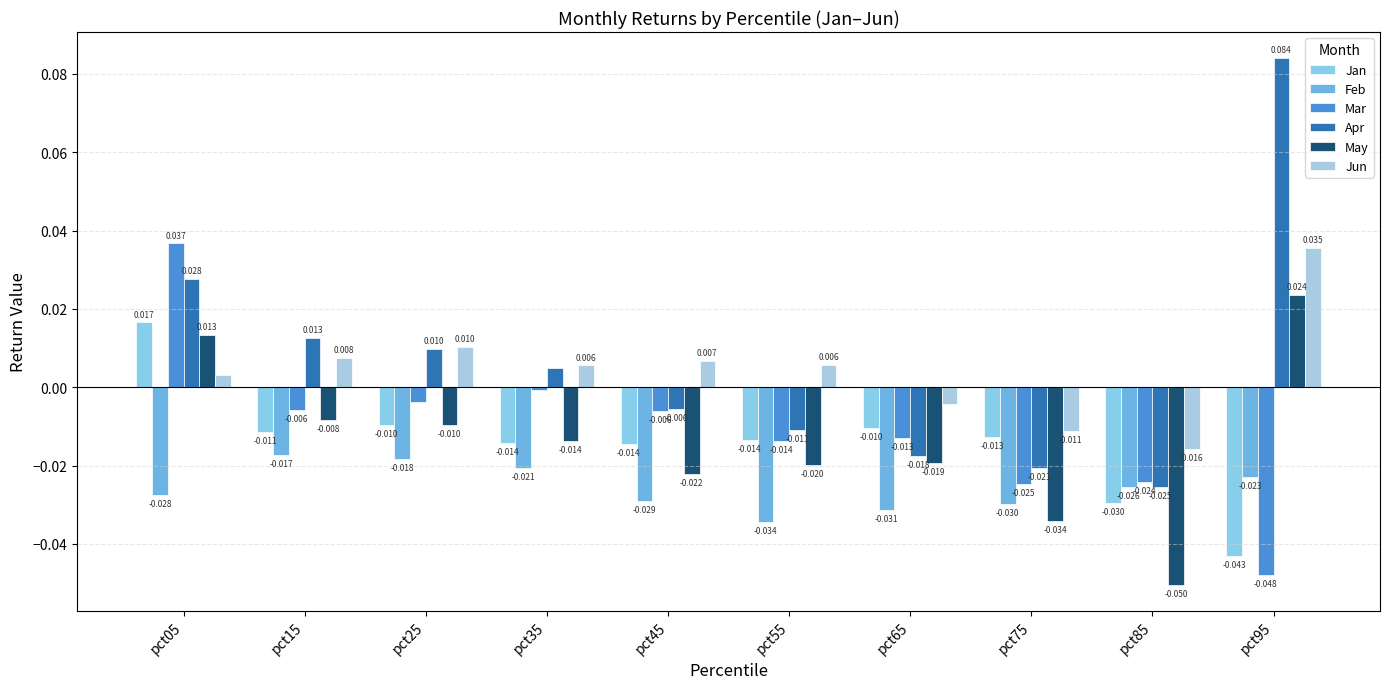

Are the bars horizontal?

No